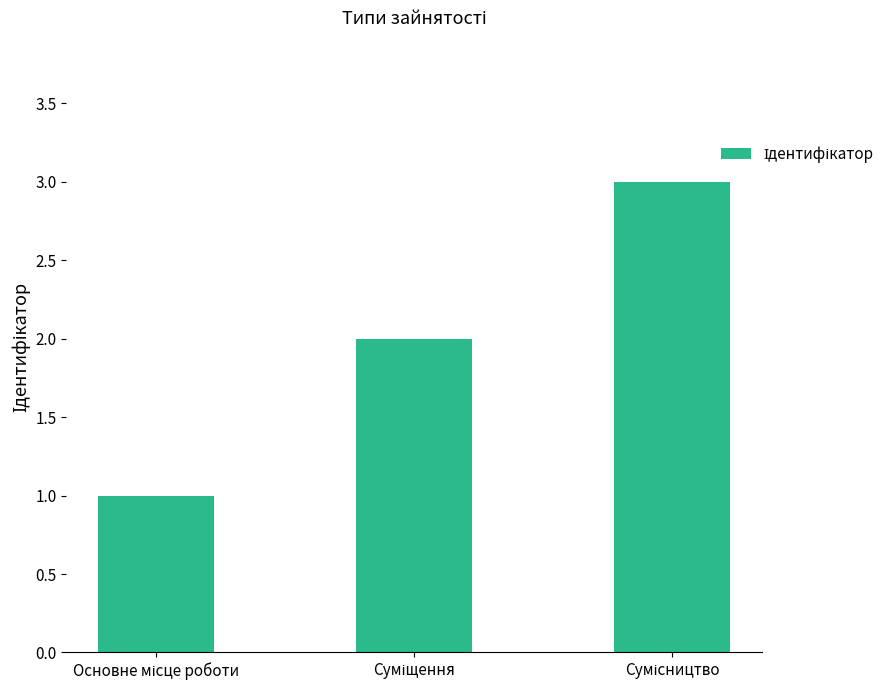

What is the sum of all values?

6